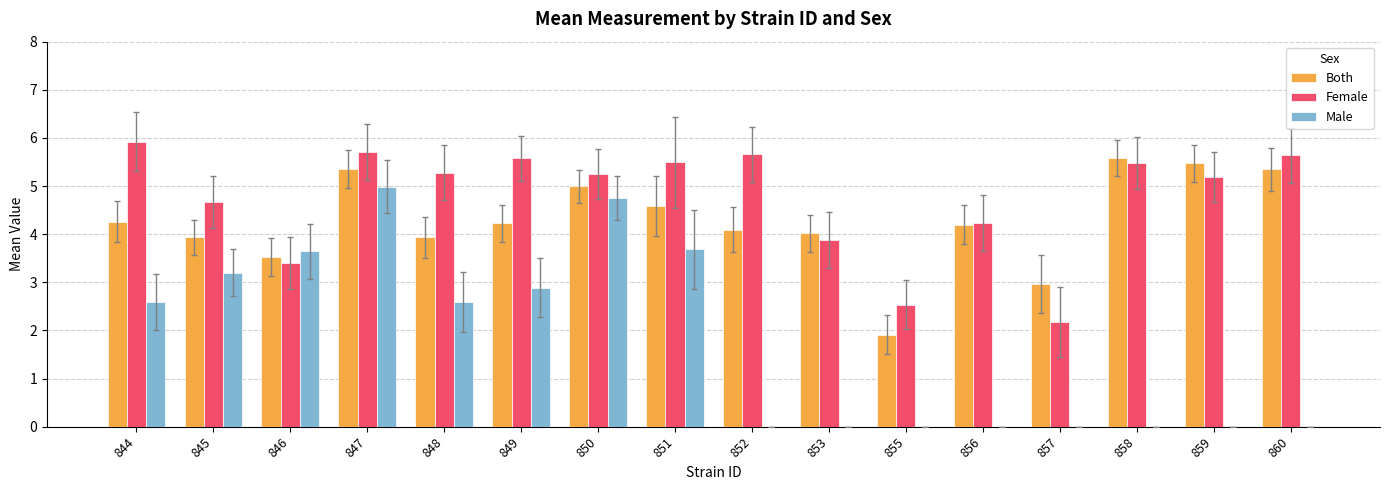

Which series has the largest range (max minus min)?

Male